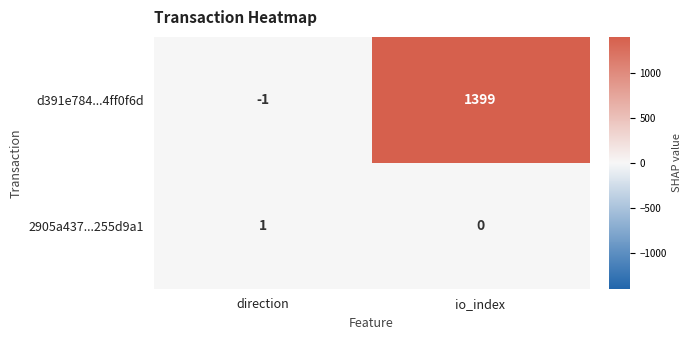

Which series has the widest spread of values?

d391e784...4ff0f6d